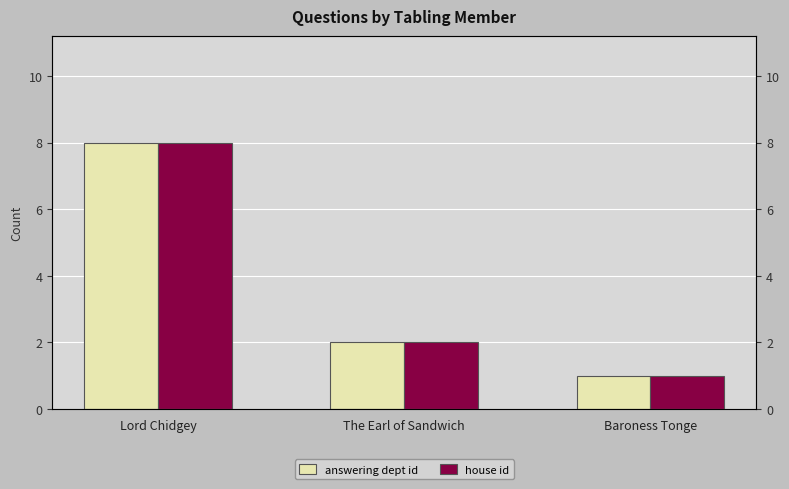

List the series in order of their peak value, highest first.

answering dept id, house id